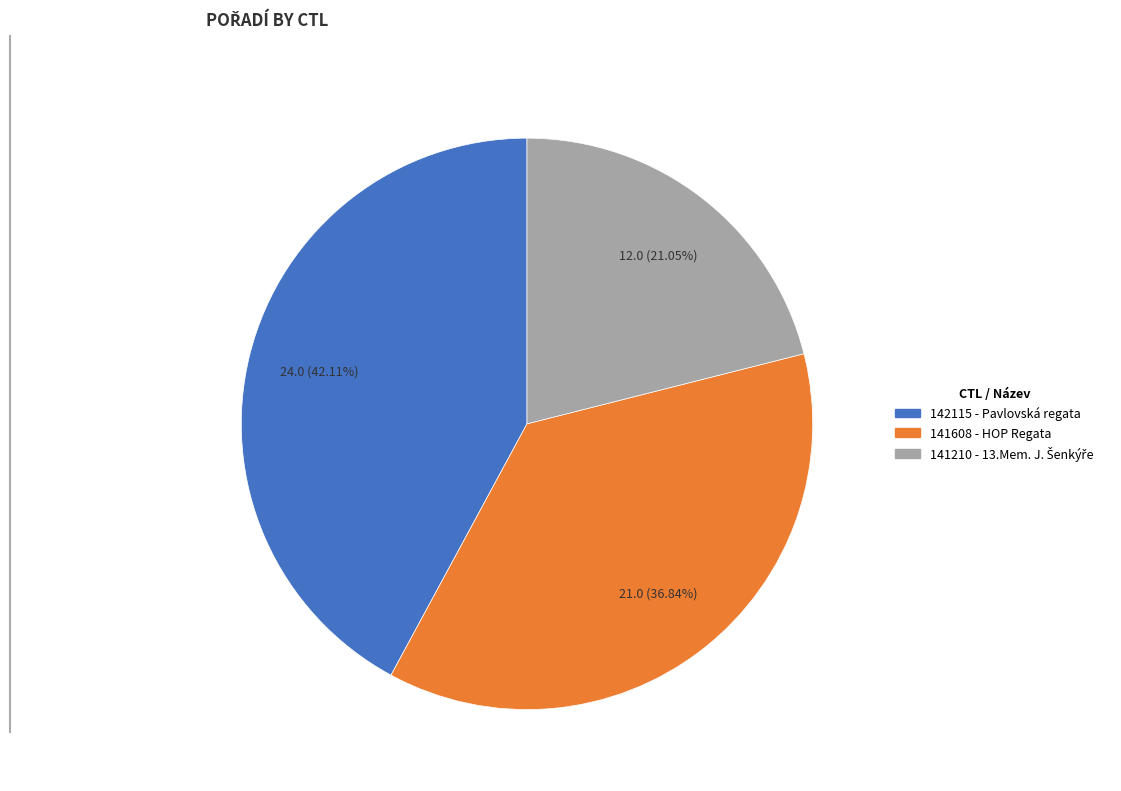

Is the sum of 142115 - Pavlovská regata and 141608 - HOP Regata greater than half?

Yes